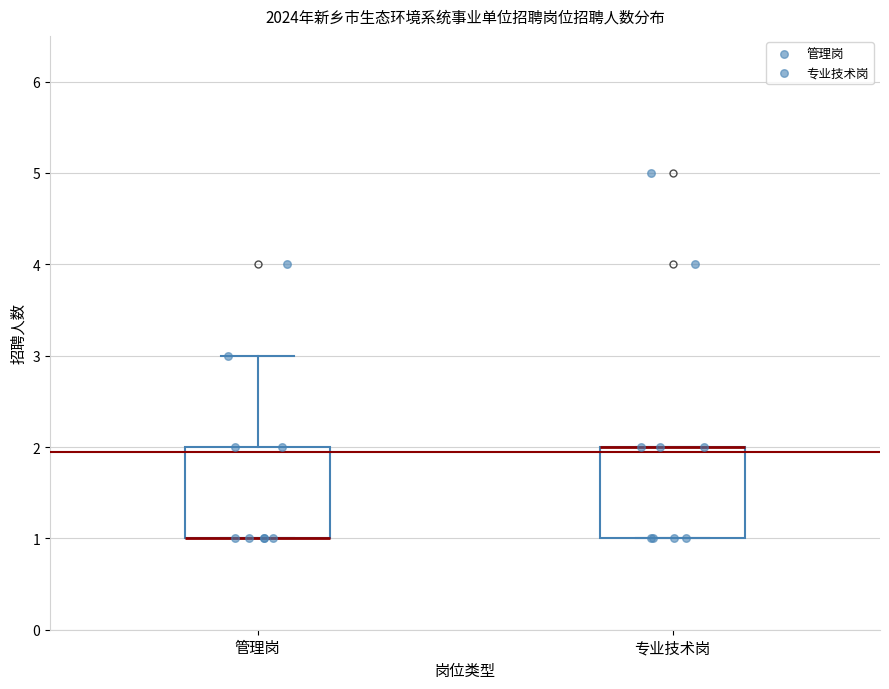

Where is the upper edge of the box for 专业技术岗 on the y-axis? The values are not printed on the chart, so give them approximately, as read against the axis.

2